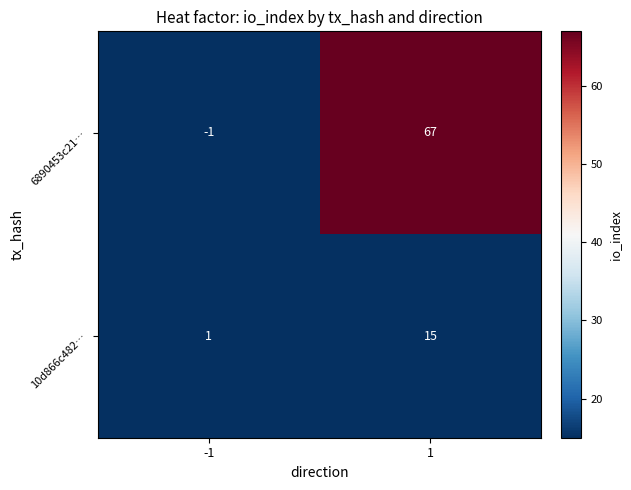

Reading left to right, extract all data points from this chart.

6890453c21…: -1	67
10d866c482…: 1	15